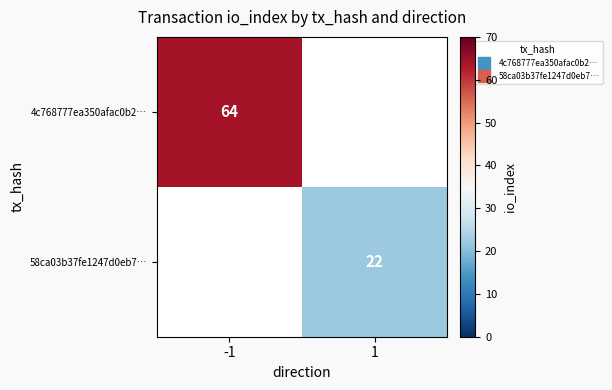

How many series are shown in this chart?

2